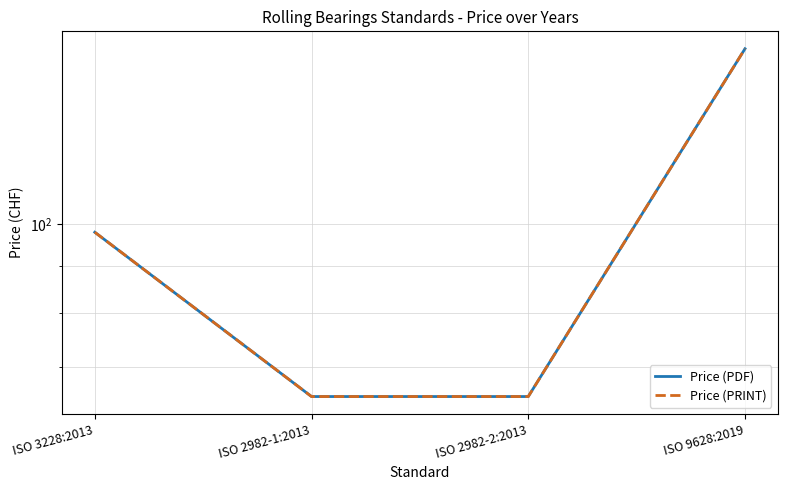

Does the chart display data point markers on the line(s)?

No